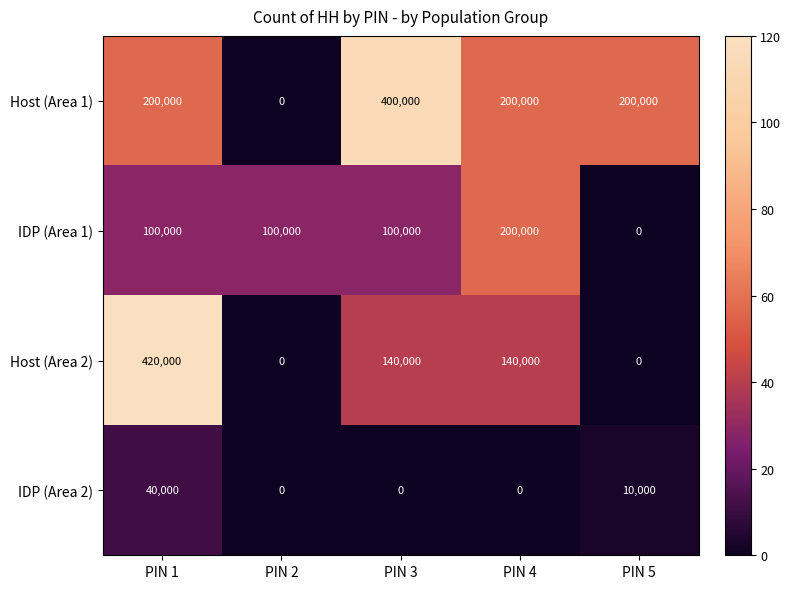

What is the difference between the maximum and minimum values in the Host (Area 1) series?

400000